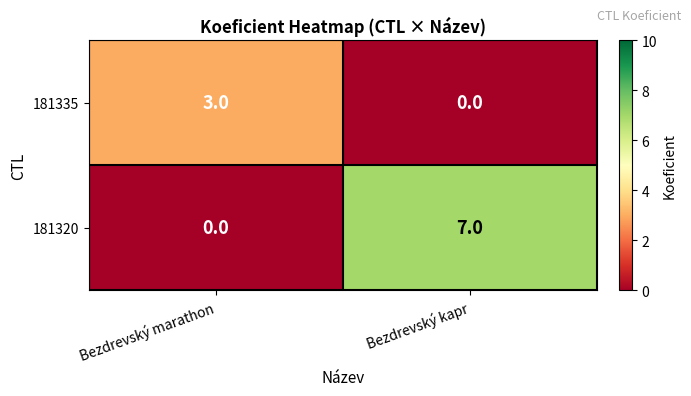

What is the spread (max minus min) of values at Bezdrevský marathon?

3